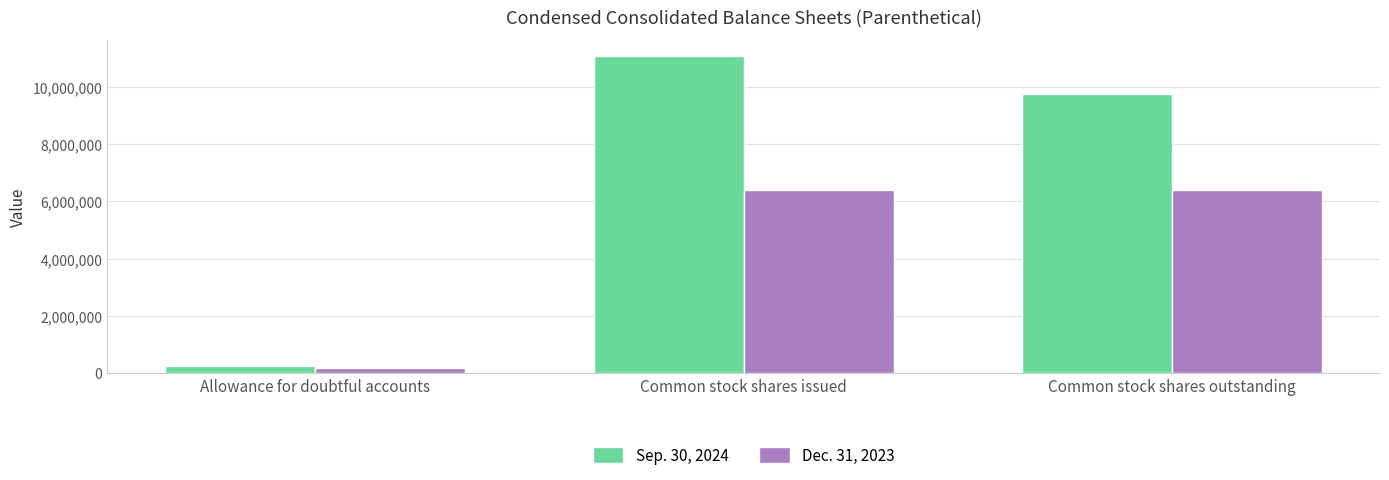

Rank the series at Common stock shares issued from highest to lowest value.

Sep. 30, 2024, Dec. 31, 2023